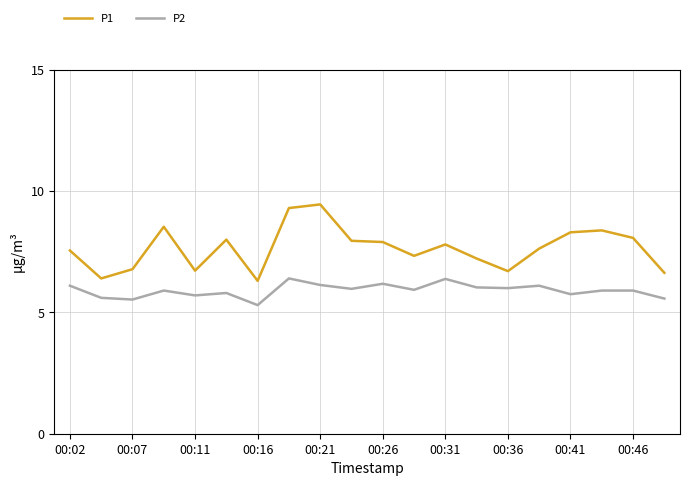

What is the minimum value shown in the chart?

5.3